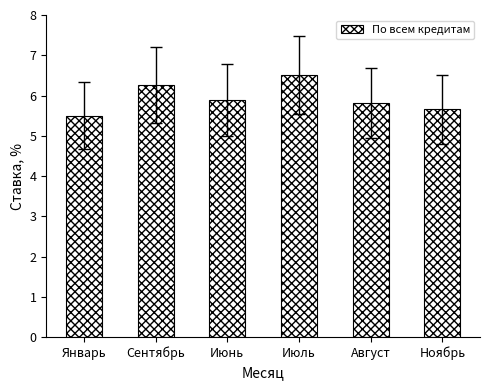

List the labels in order of value, smallest first.

Январь, Ноябрь, Август, Июнь, Сентябрь, Июль